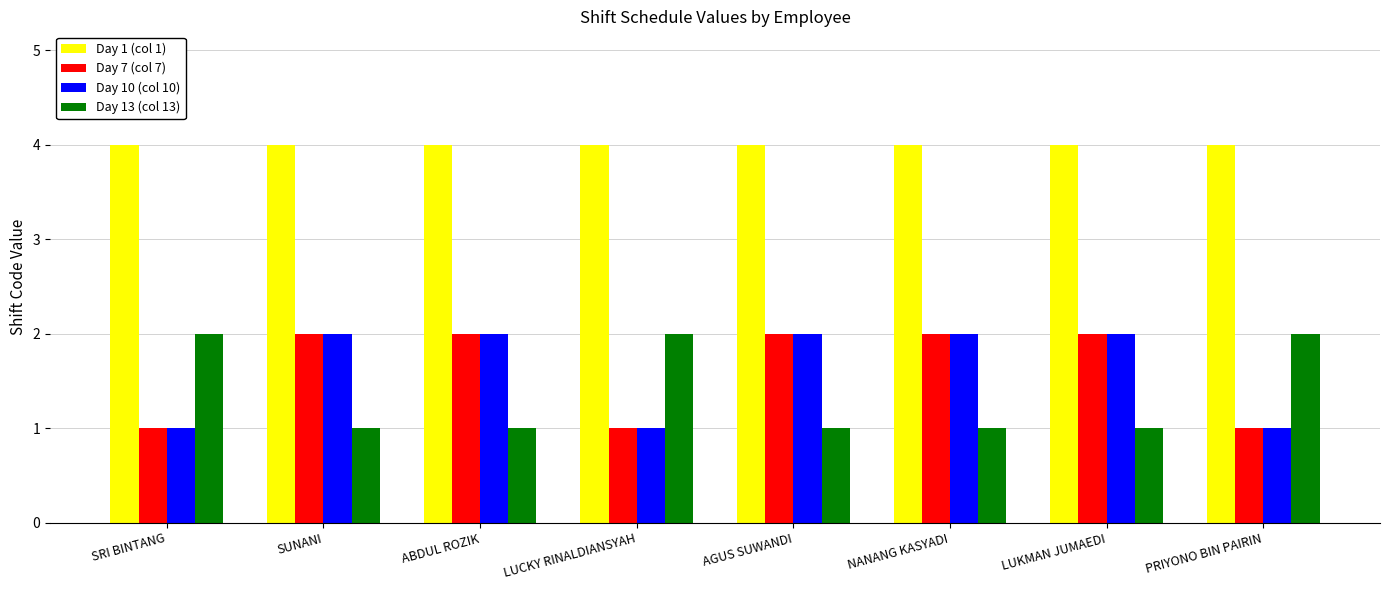

What value does the Day 7 (col 7) series have at PRIYONO BIN PAIRIN?

1